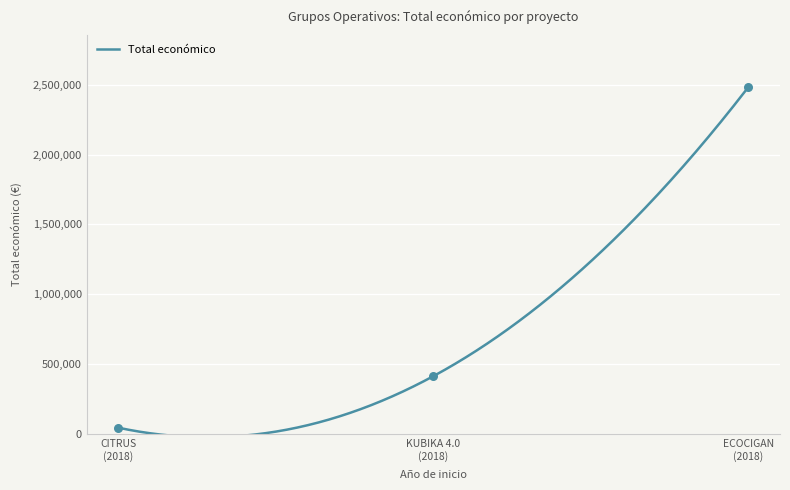

Between KUBIKA 4.0 (2018) and ECOCIGAN (2018), which is larger?

ECOCIGAN (2018)